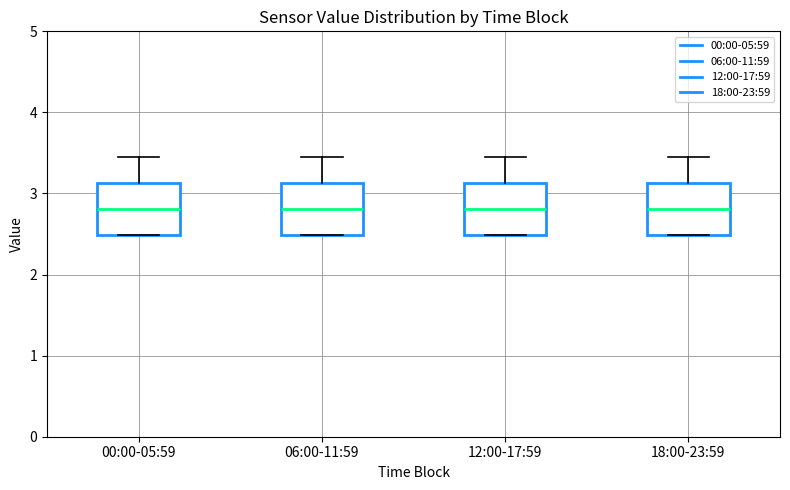

Where is the lower edge of the box for 18:00-23:59 on the y-axis? The values are not printed on the chart, so give them approximately, as read against the axis.

2.5